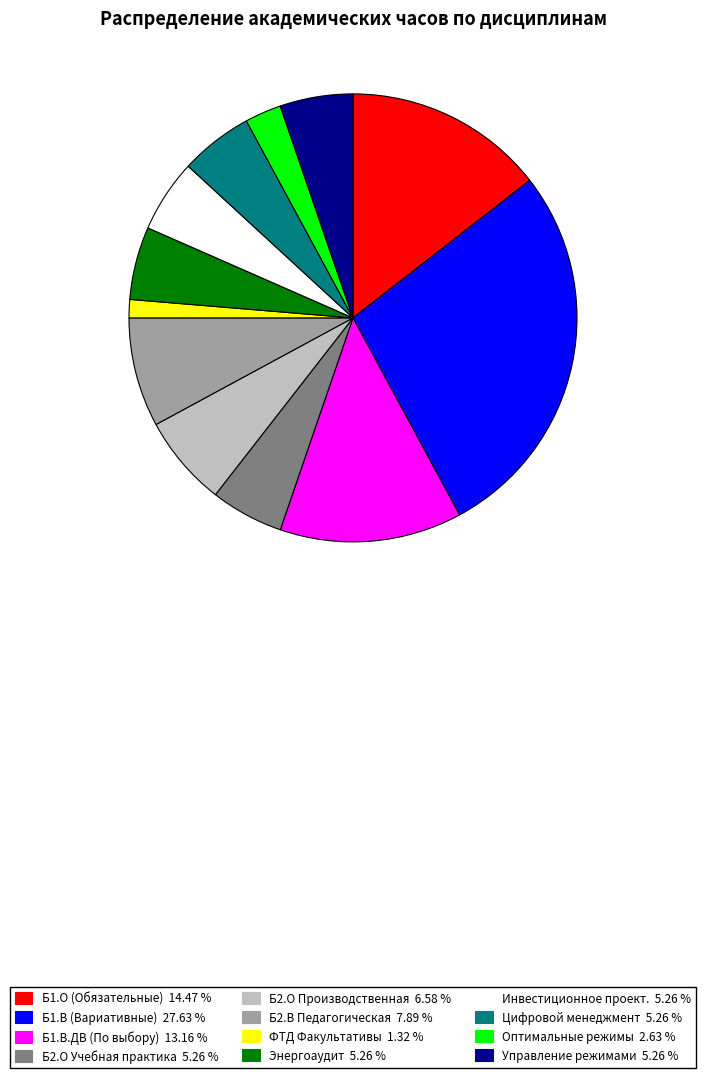

Is there a majority slice in this chart?

No